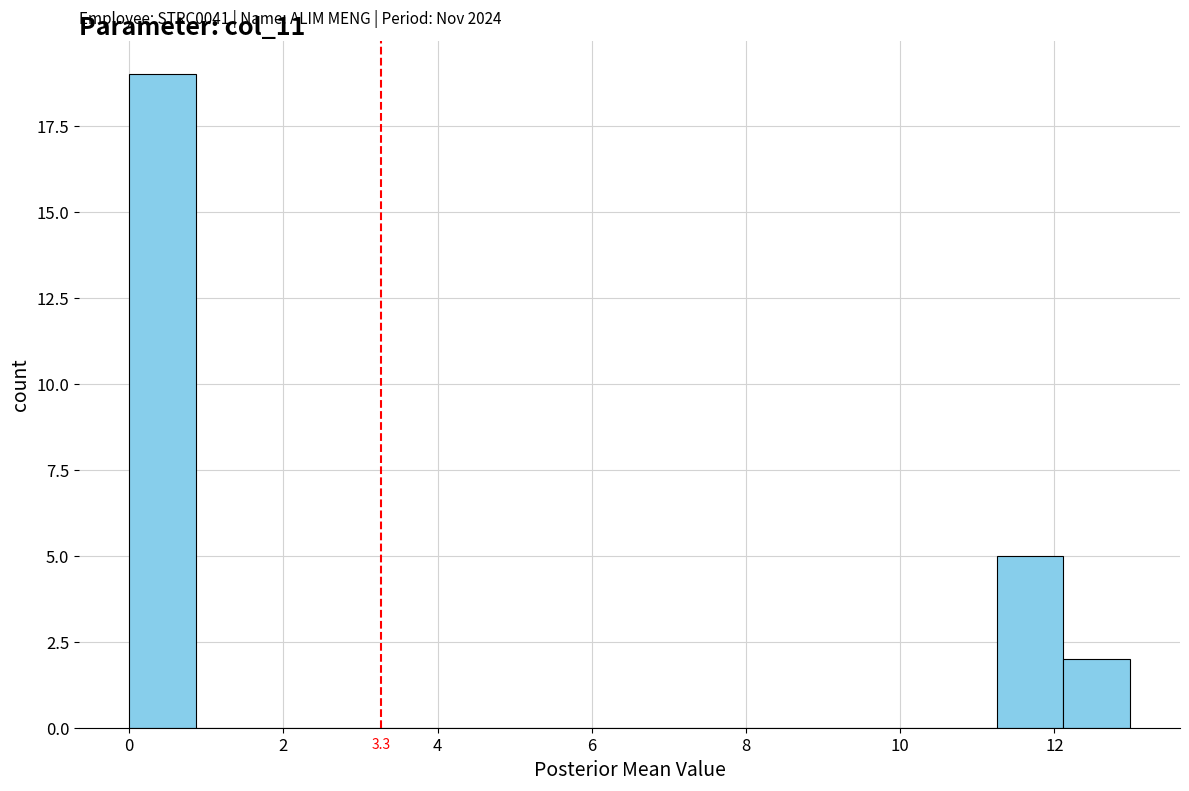

Which range on the x-axis has the tallest bar?

0.0 to 0.8